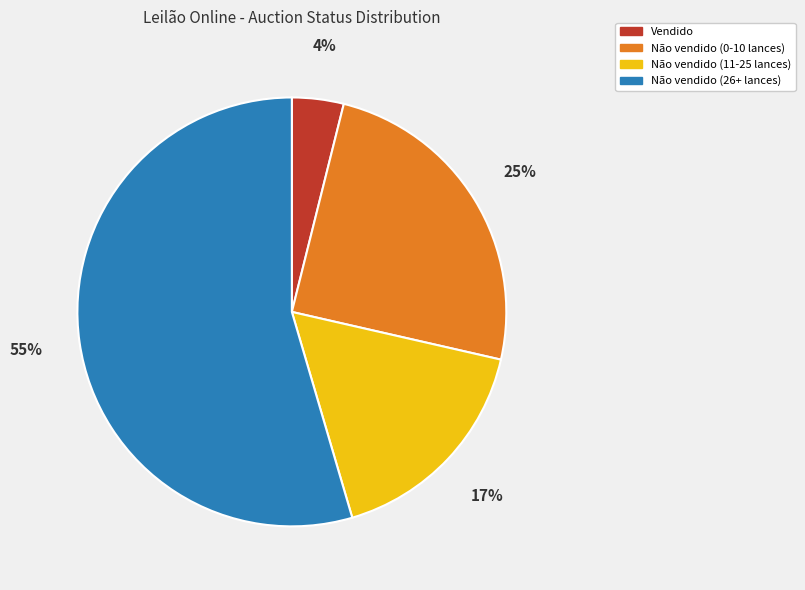

Does Não vendido (0-10 lances) account for over 50% of the chart?

No